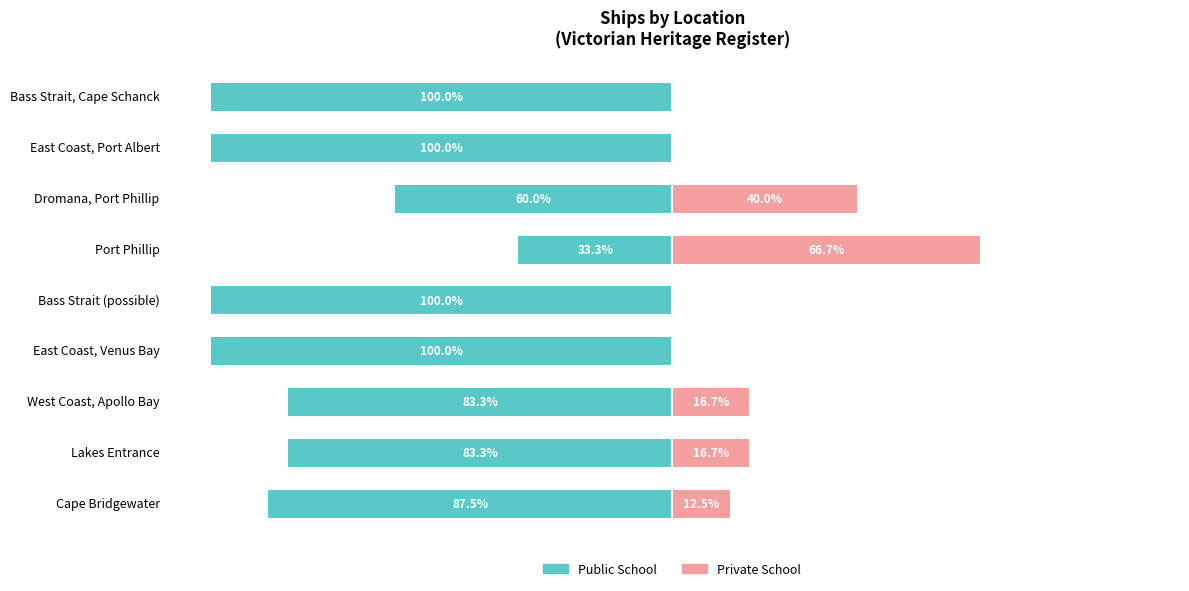

Which series changed the most between East Coast, Venus Bay and Dromana, Port Phillip?

Public School